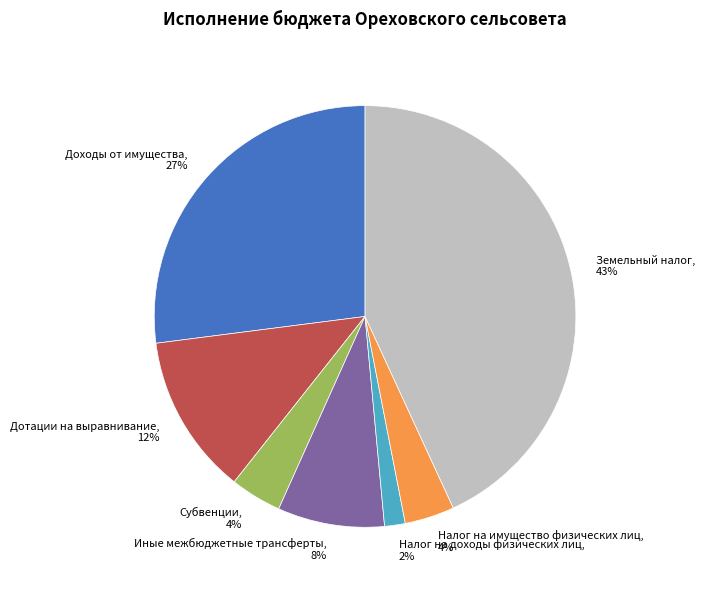

Which slice is the largest?

Земельный налог